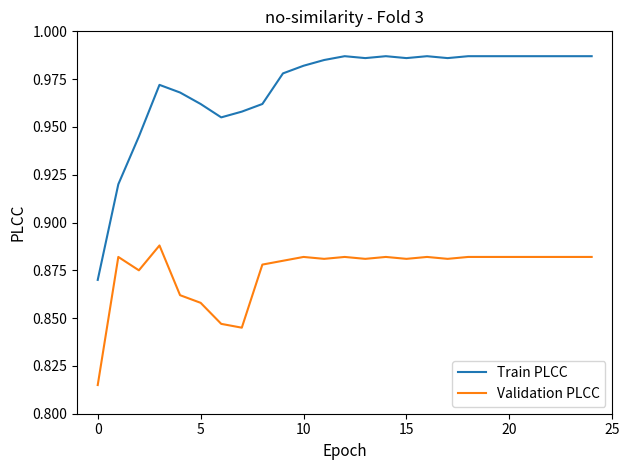

Rank the series by their maximum value, from highest to lowest.

Train PLCC, Validation PLCC